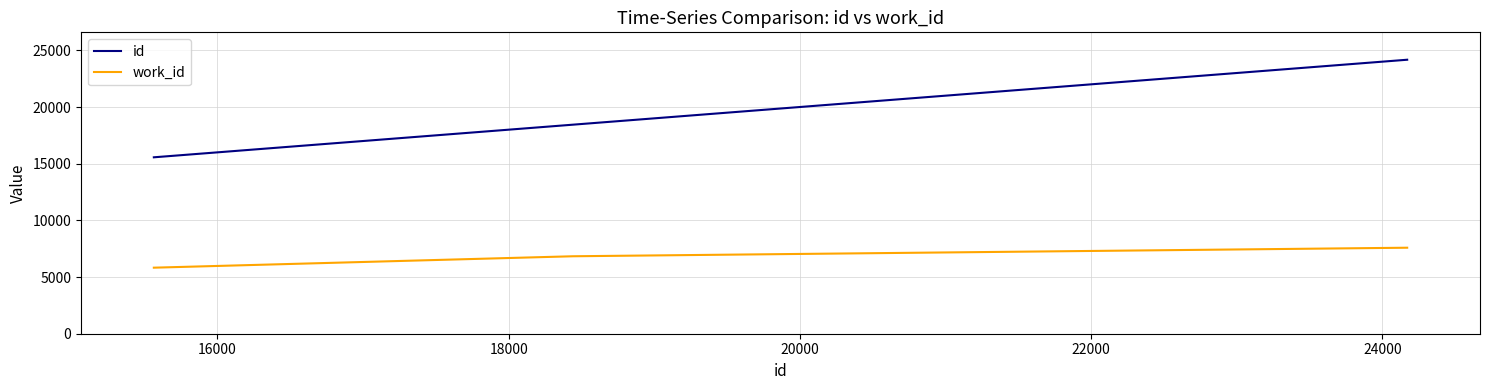

List the series in order of their peak value, lowest first.

work_id, id